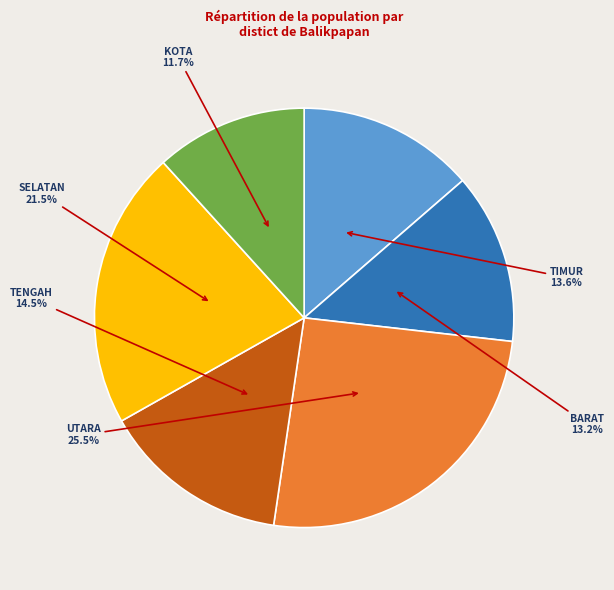

Count the number of slices in the pie.

6